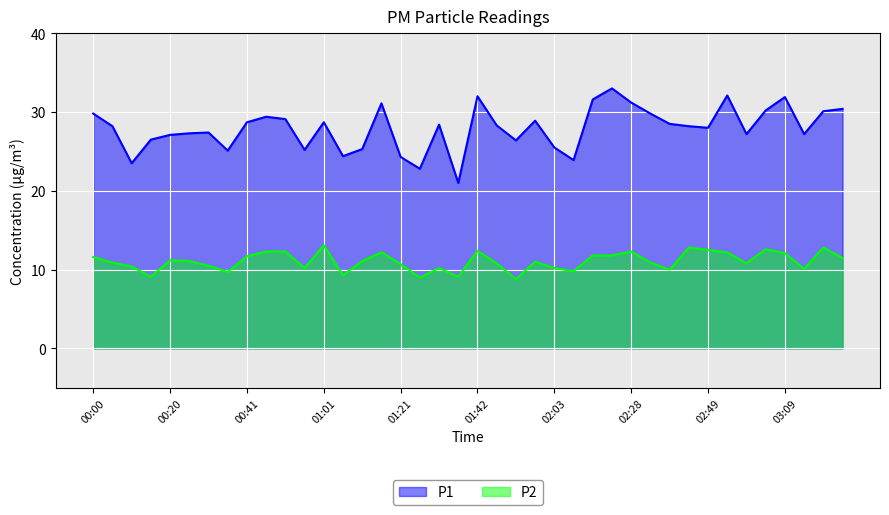

True or false: P2 and P1 cross at least once.

False